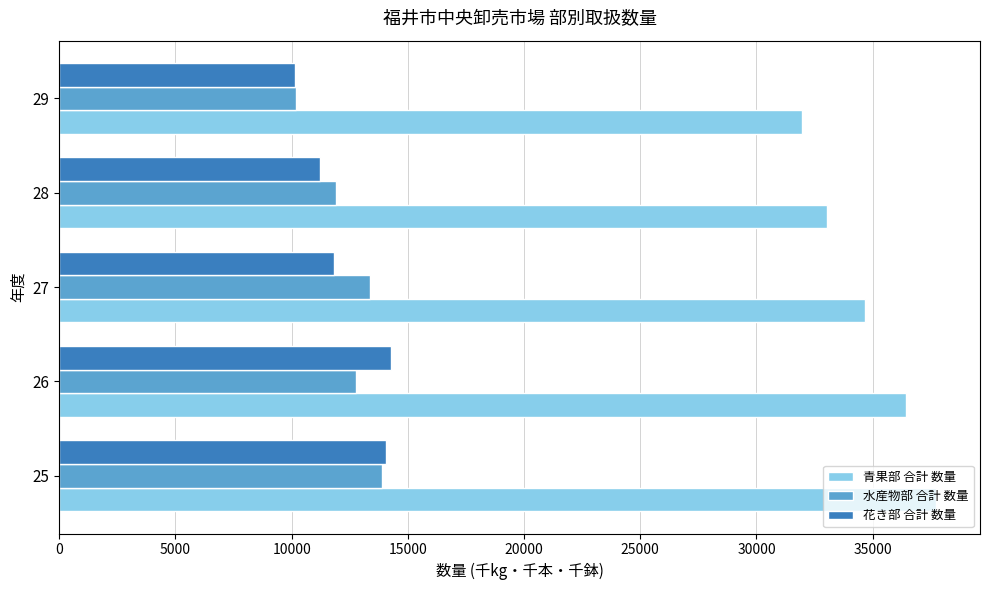

Which series has the largest total across all categories?

青果部 合計 数量